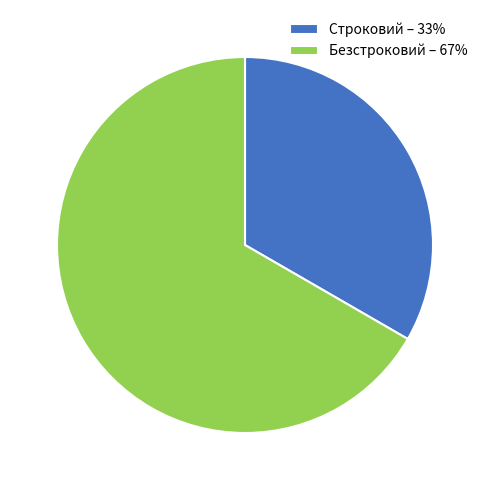

Approximately how many times larger is the value at Строковий compared to Безстроковий?

0.5